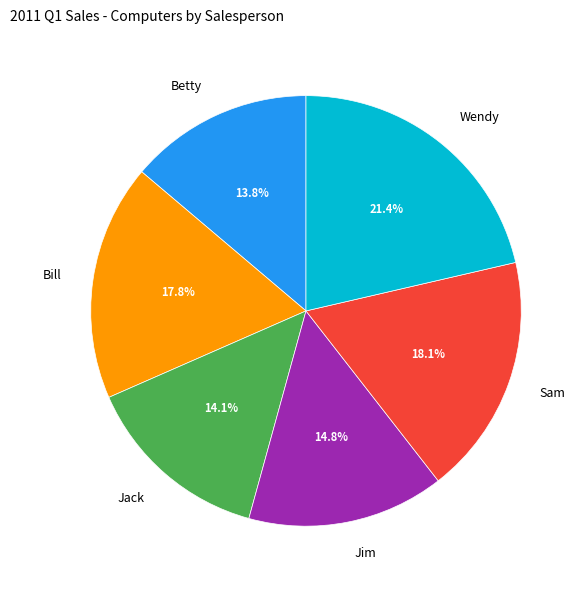

Is there any slice that represents more than half of the pie?

No